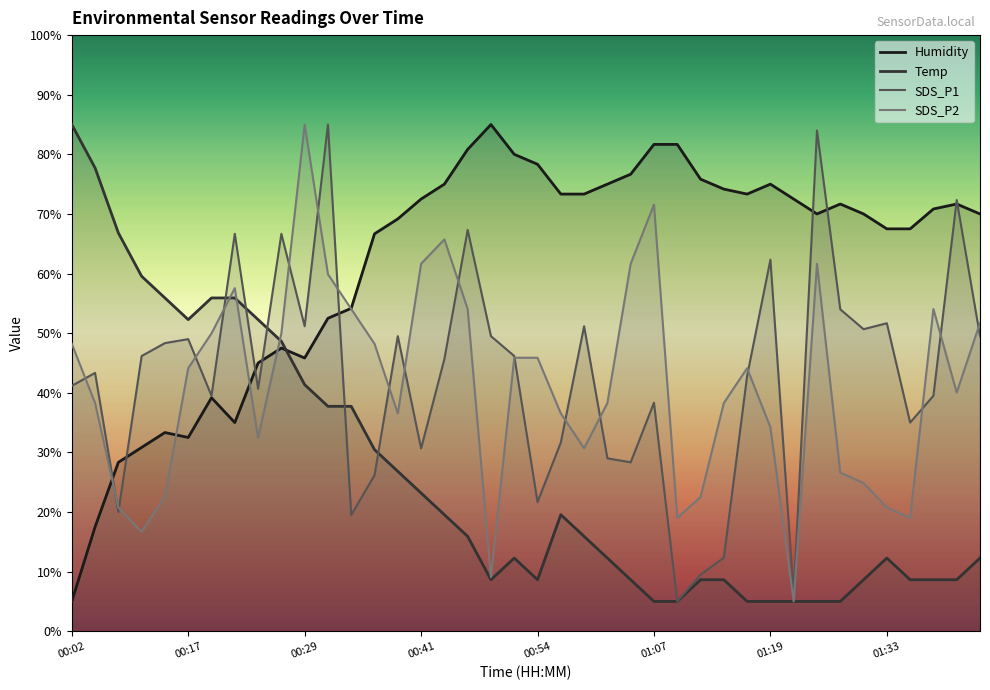

What is the maximum value for SDS_P1?

85.0